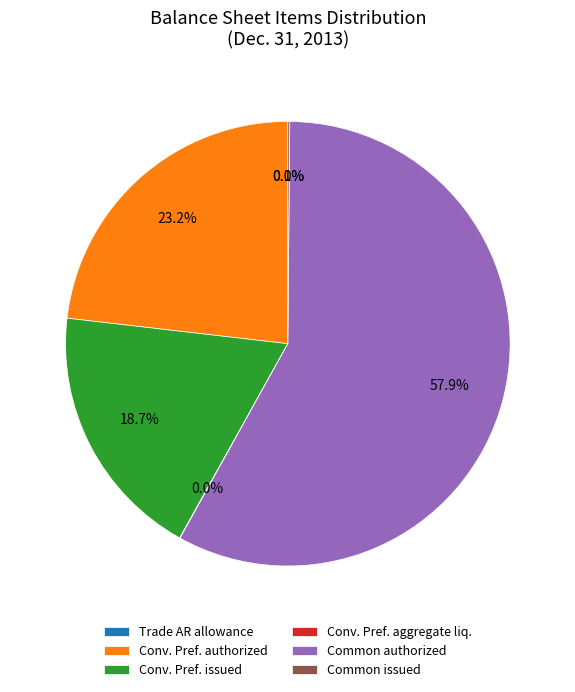

Which category accounts for the majority?

Common authorized